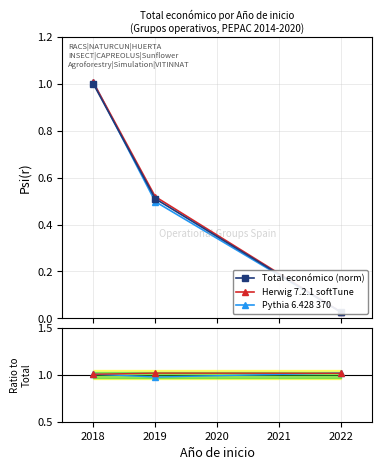

The Herwig 7.2.1 softTune series shows 1.5 at 2017. True or false?

False